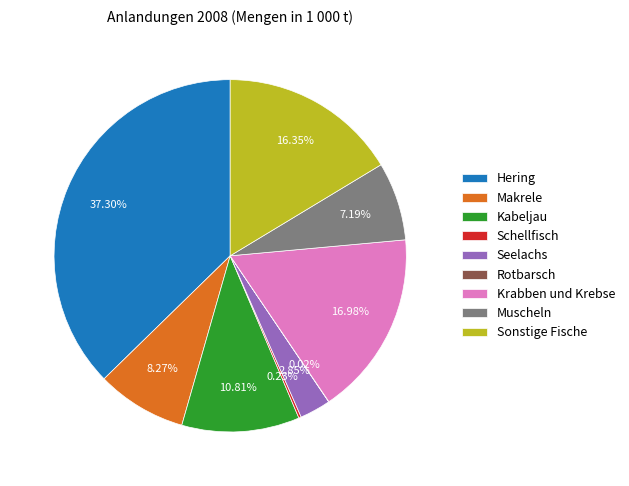

What percentage is NOT represented by Makrele?

91.7%